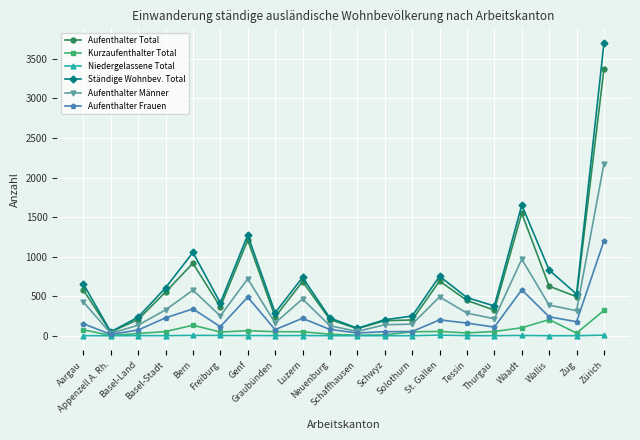

The value of Aufenthalter Frauen at Zürich is 1199. True or false?

True